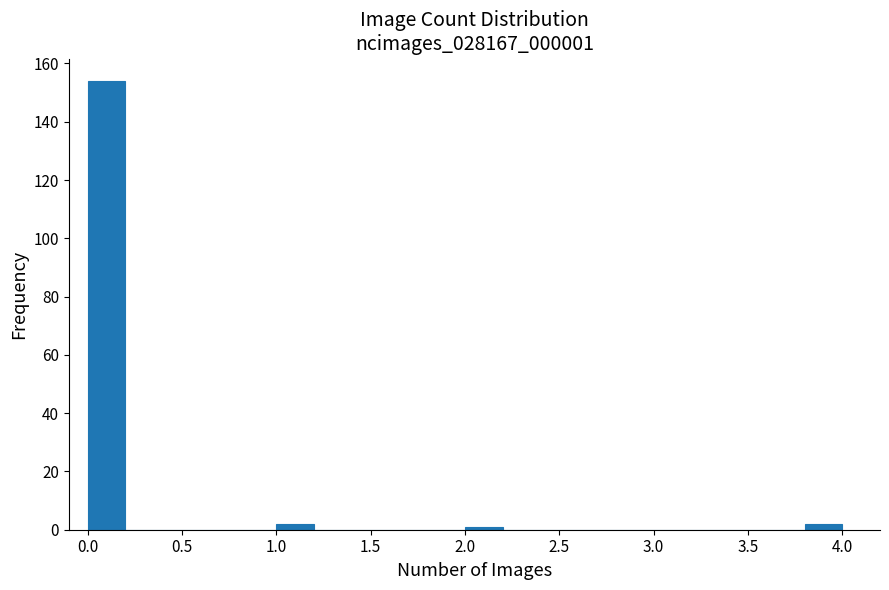

Reading left to right, list every bar in this chart as the range it spans on the x-axis followed by its height. The values are not printed on the chart, so give them approximately, as read against the axis.

0.0 to 0.2: 154
0.2 to 0.4: 0
0.4 to 0.6: 0
0.6 to 0.8: 0
0.8 to 1.0: 0
1.0 to 1.2: 2
1.2 to 1.4: 0
1.4 to 1.6: 0
1.6 to 1.8: 0
1.8 to 2.0: 0
2.0 to 2.2: under 2
2.2 to 2.4: 0
2.4 to 2.6: 0
2.6 to 2.8: 0
2.8 to 3.0: 0
3.0 to 3.2: 0
3.2 to 3.4: 0
3.4 to 3.6: 0
3.6 to 3.8: 0
3.8 to 4.0: 2